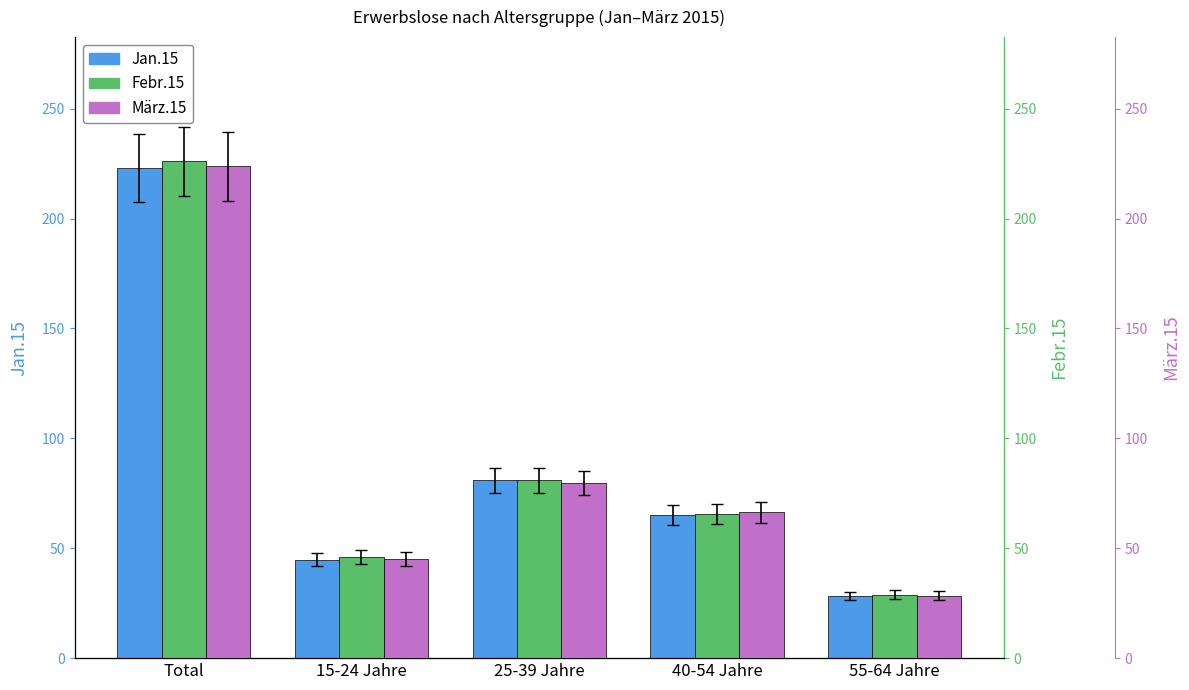

Rank the categories by Febr.15 value from highest to lowest.

Total, 25-39 Jahre, 40-54 Jahre, 15-24 Jahre, 55-64 Jahre